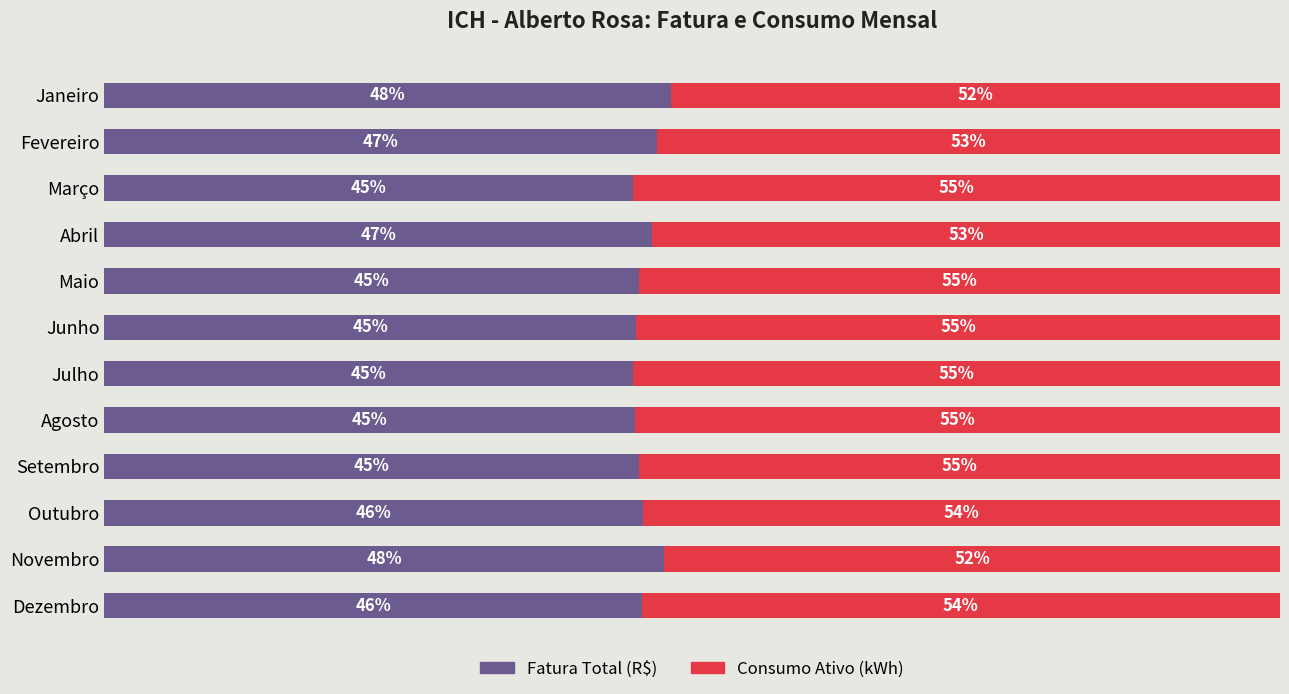

What are all the series names shown in the legend?

Fatura Total (R$), Consumo Ativo (kWh)